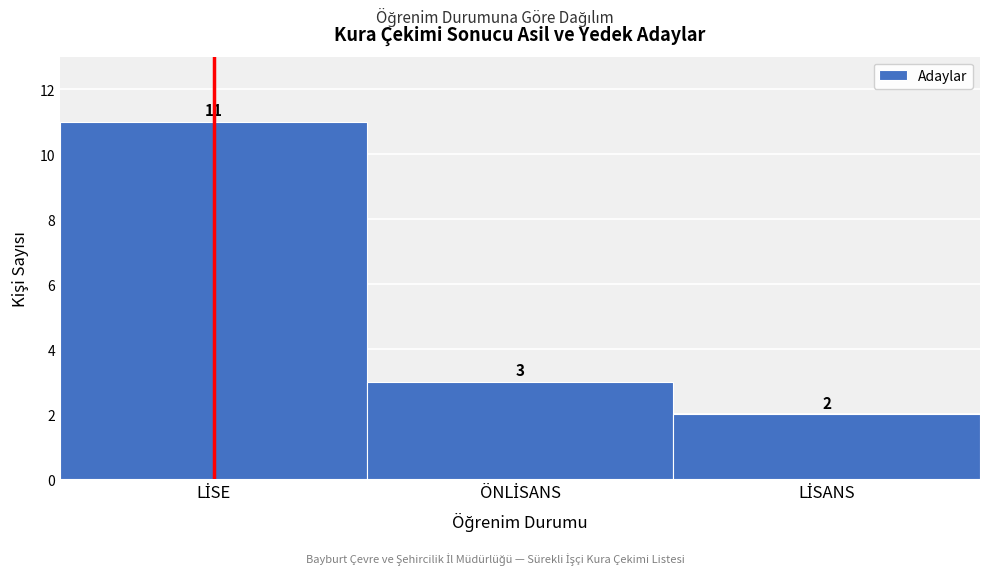

Reading left to right, list all the values displayed in this chart.

11	3	2